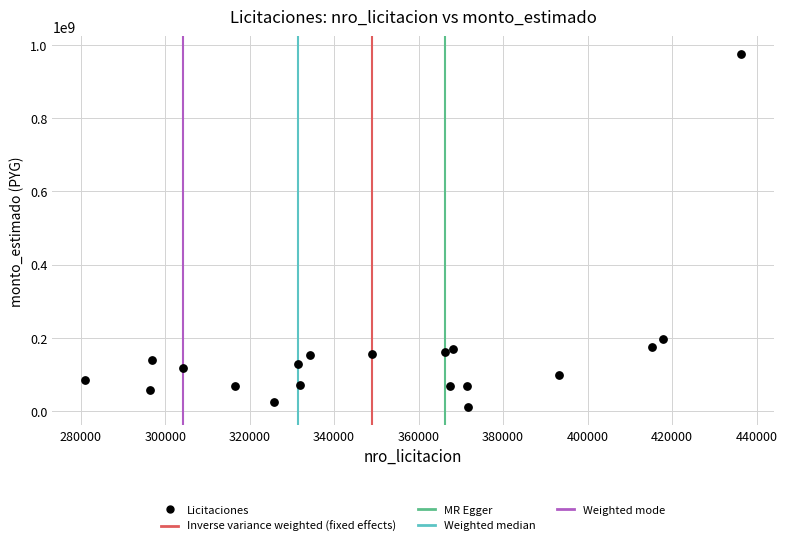

What Y value in the scatter plot is closest to 493246083?

196160000